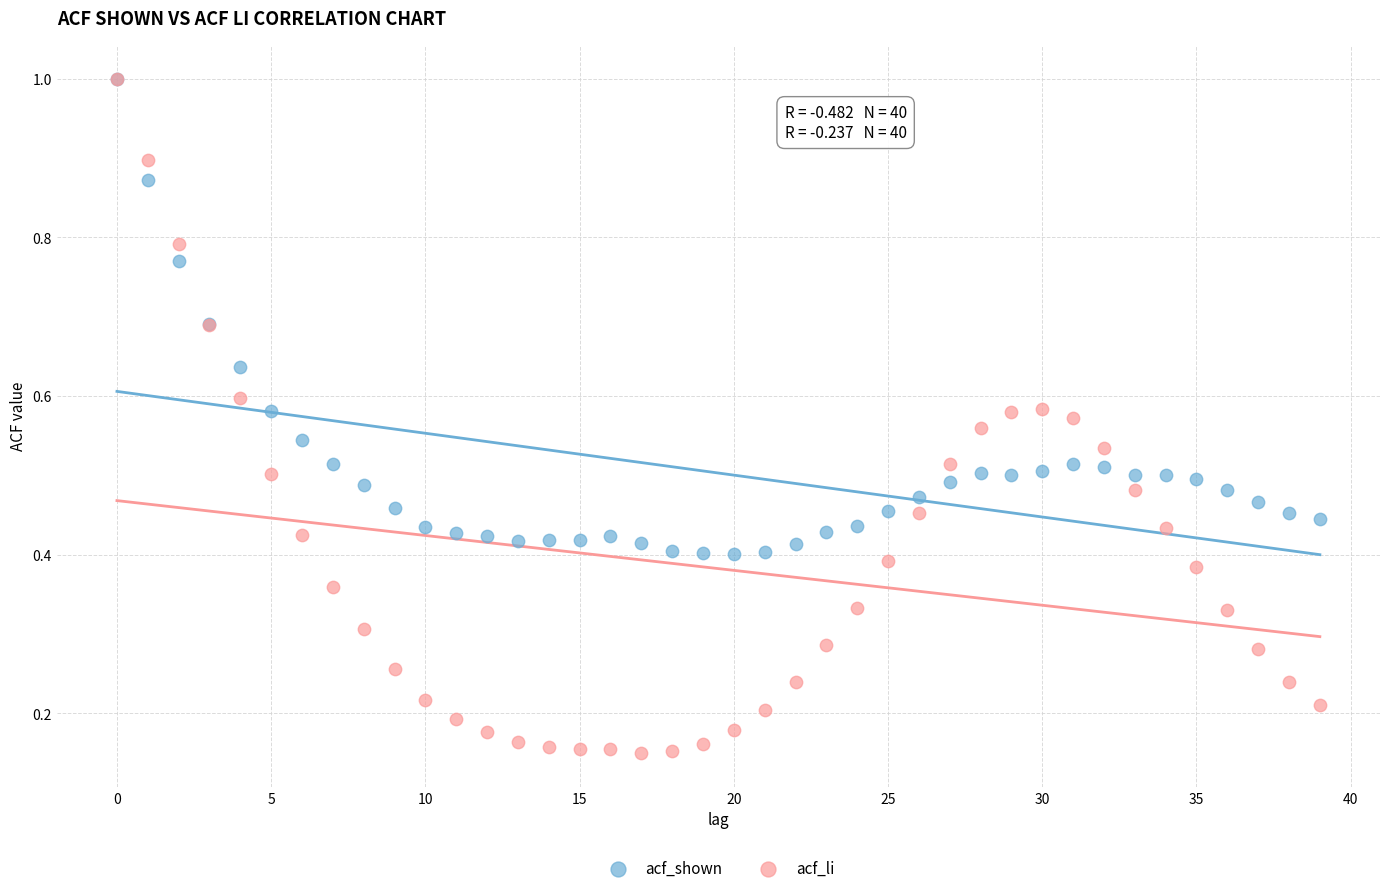

What are all the series names shown in the legend?

acf_shown, acf_li